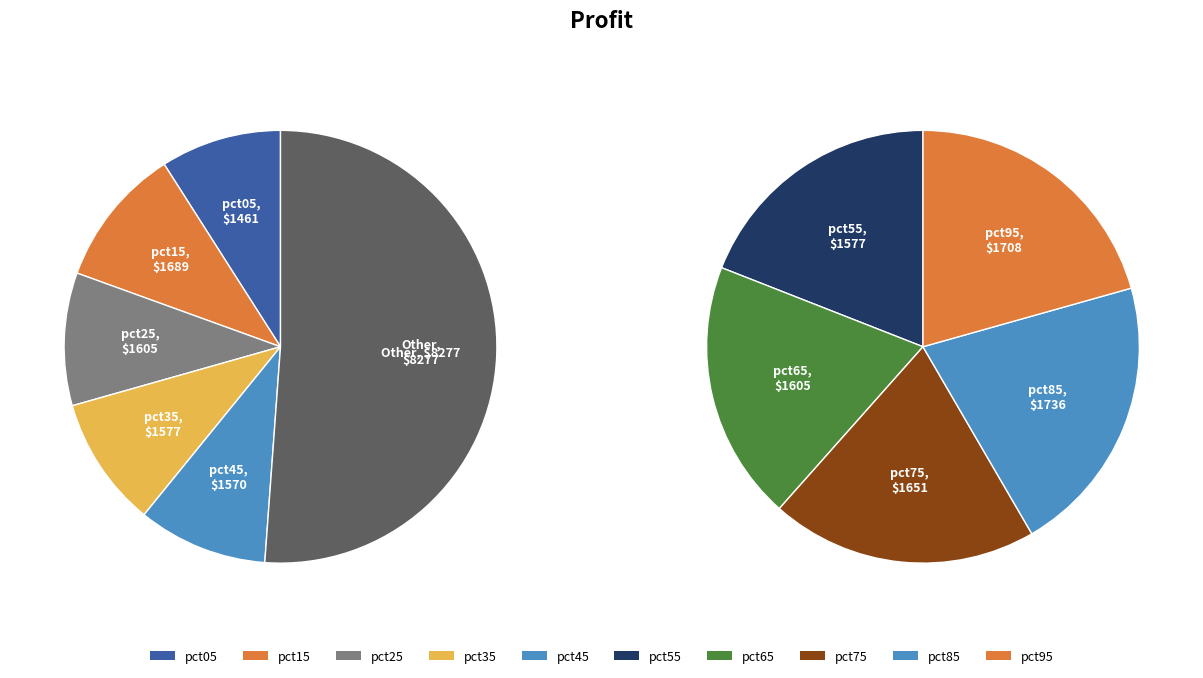

What is the smallest slice in the pie chart?

pct05